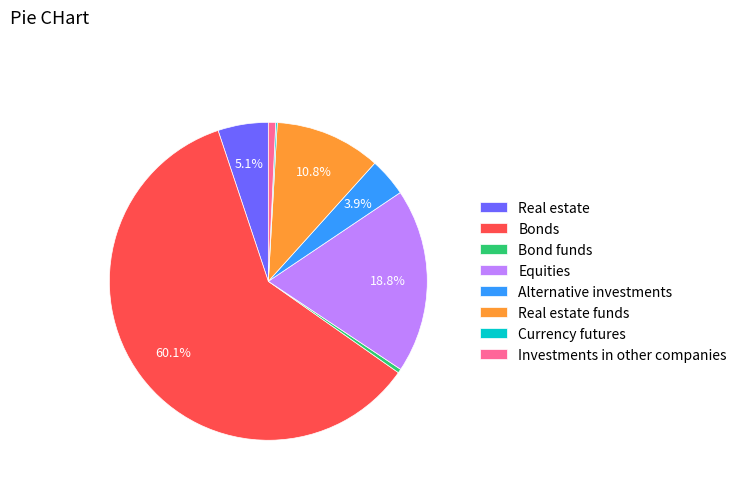

Combined, do Bond funds and Real estate account for over 50%?

No